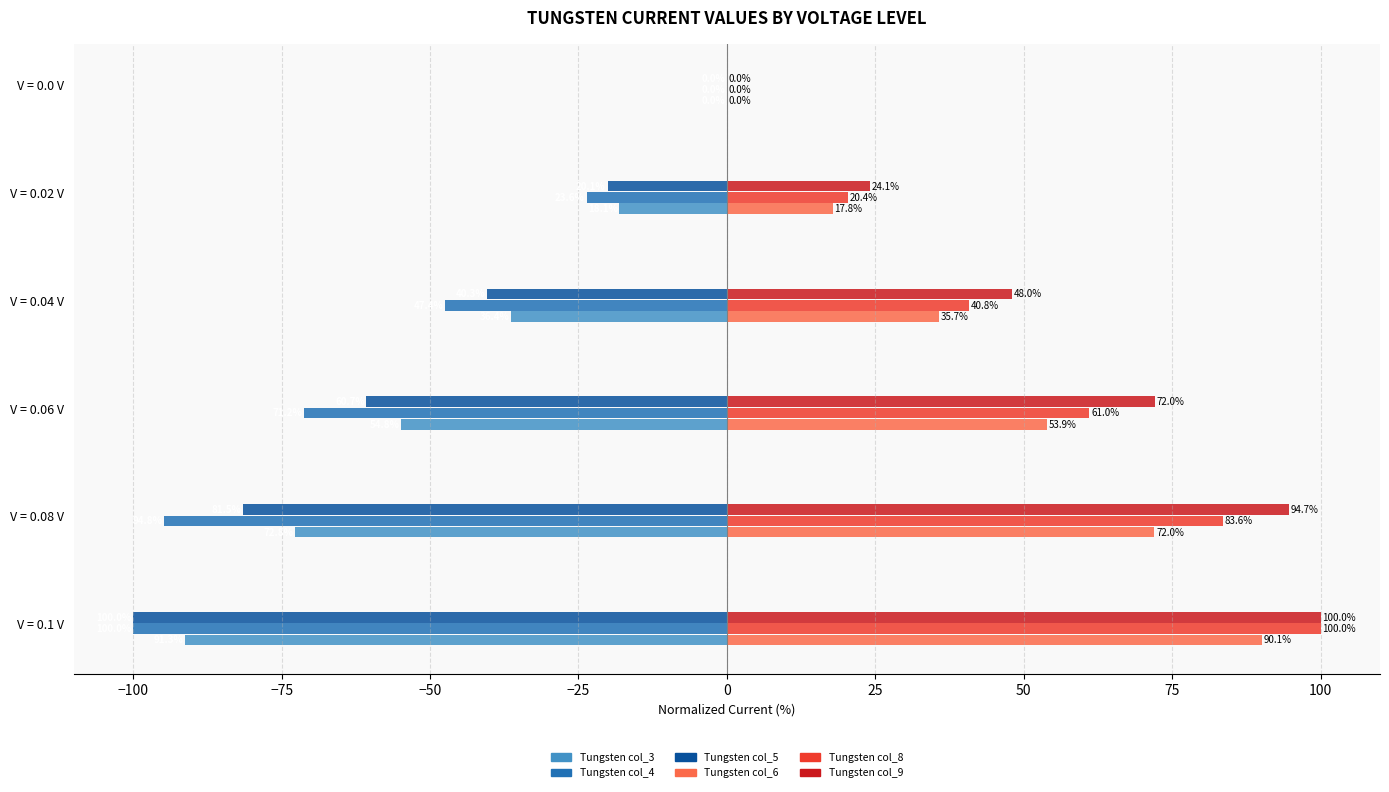

Where is Tungsten col_3 nearest to the value -45?

V = 0.04 V